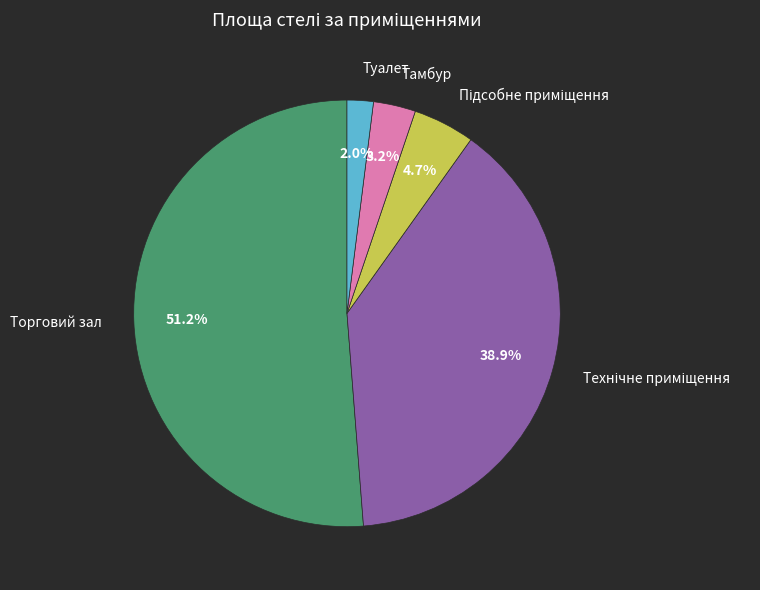

True or false: Торговий зал accounts for 51% of the total.

True